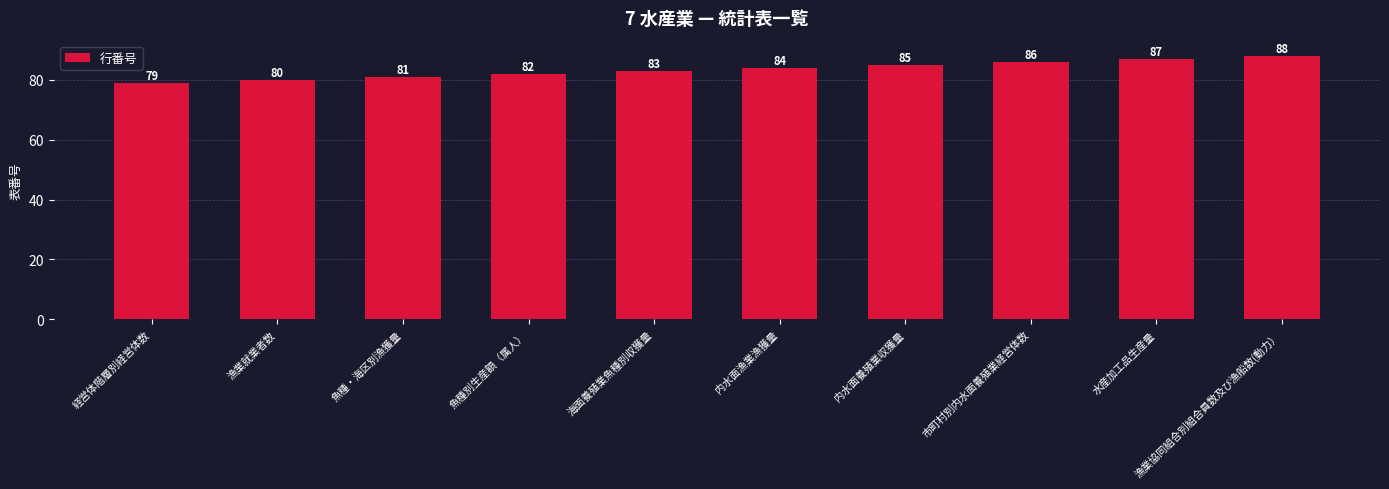

How many data points are less than 84?

5